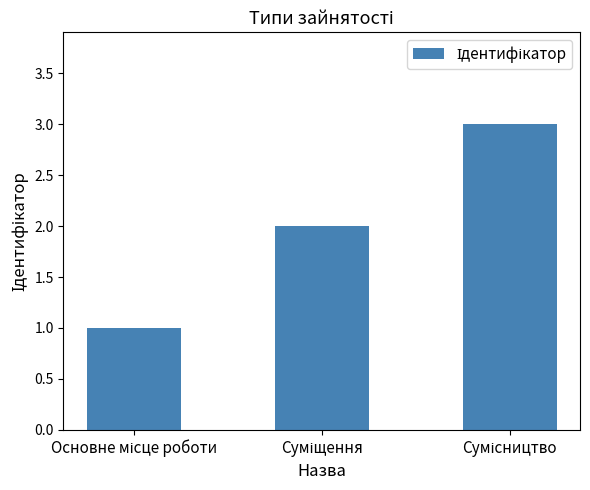

What is the sum of all values?

6